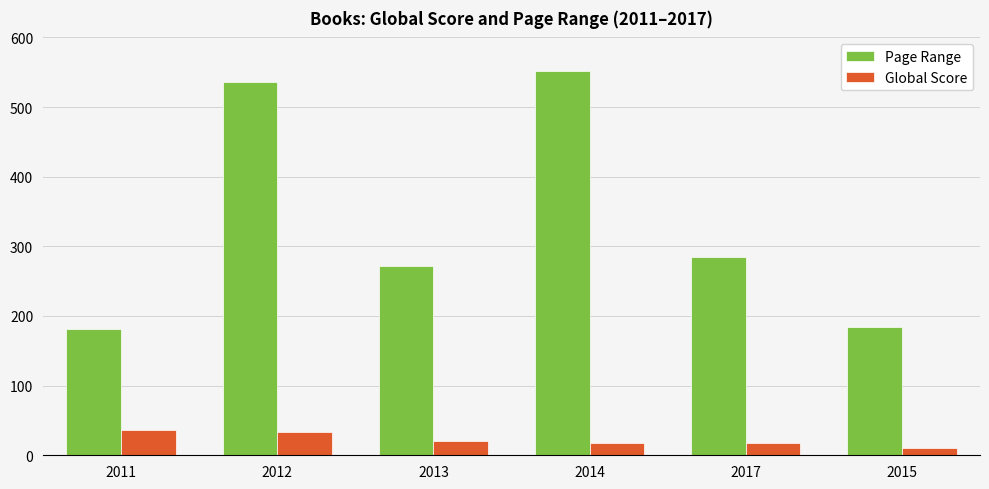

What is the value of the Global Score bar at the 2nd from the left?

34